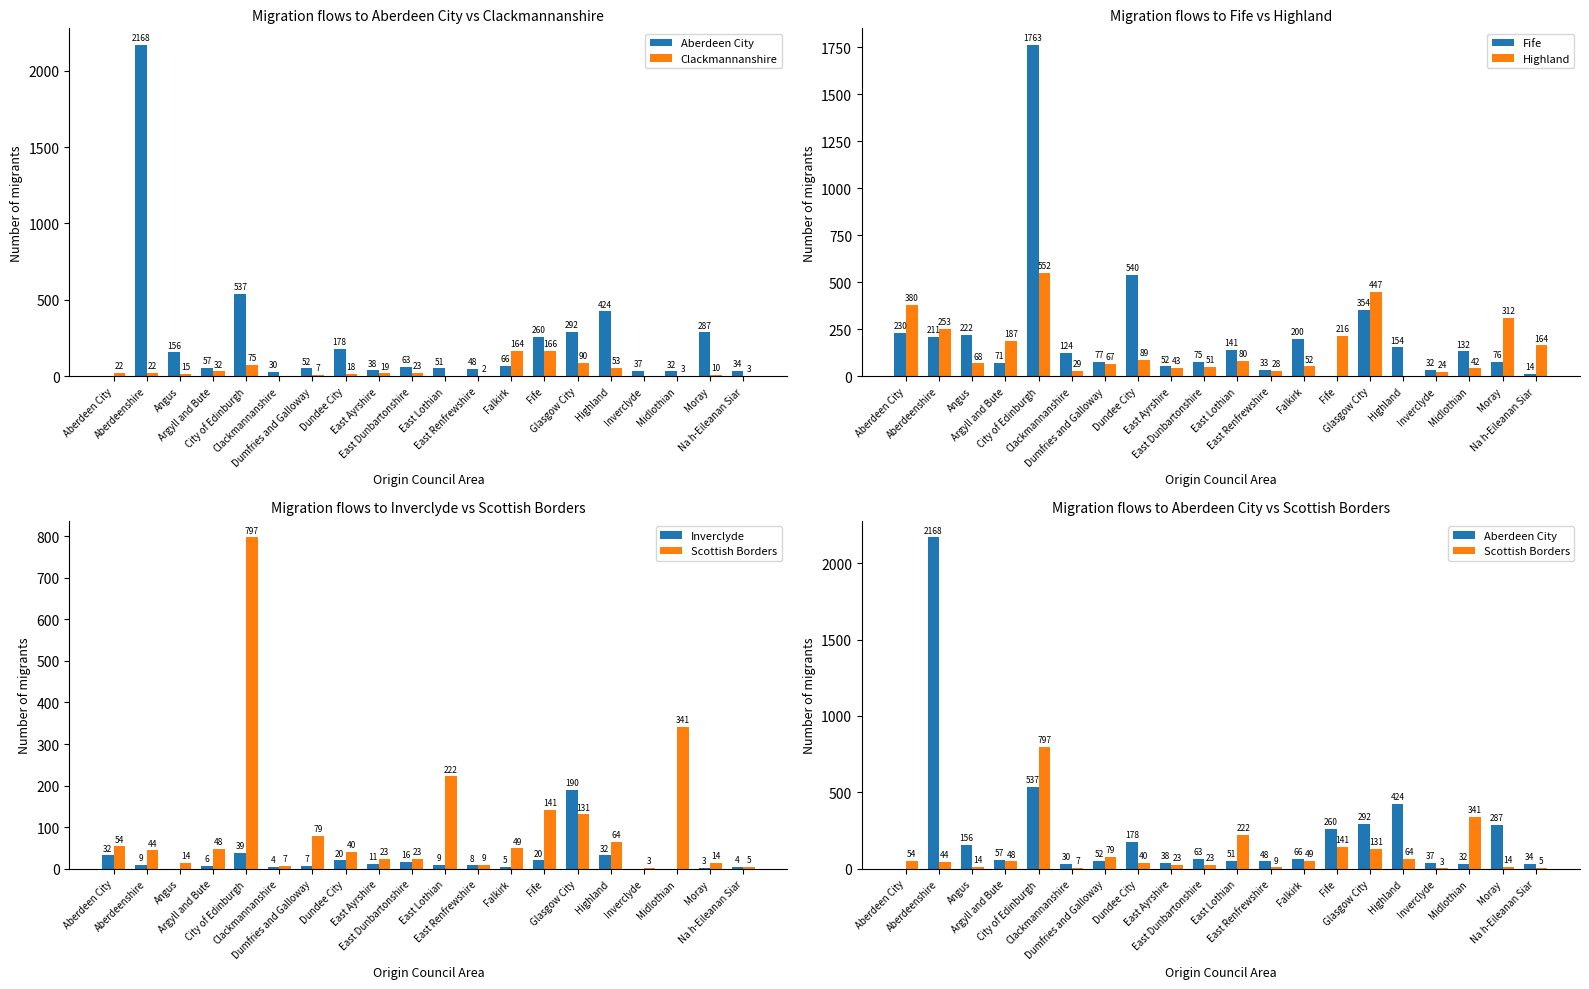

Reading left to right, extract all data points from this chart.

Aberdeen City: 0	2168	156	57	537	30	52	178	38	63	51	48	66	260	292	424	37	32	287	34
Clackmannanshire: 22	22	15	32	75	0	7	18	19	23	0	2	164	166	90	53	0	3	10	3
Fife: 230	211	222	71	1763	124	77	540	52	75	141	33	200	0	354	154	32	132	76	14
Highland: 380	253	68	187	552	29	67	89	43	51	80	28	52	216	447	0	24	42	312	164
Inverclyde: 32	9	0	6	39	4	7	20	11	16	9	8	5	20	190	32	0	0	3	4
Scottish Borders: 54	44	14	48	797	7	79	40	23	23	222	9	49	141	131	64	3	341	14	5